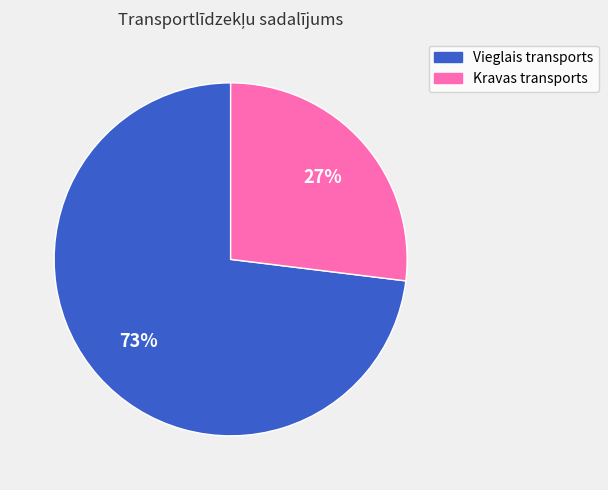

To the nearest percent, what is the difference between the largest and smallest slice percentages?

46%